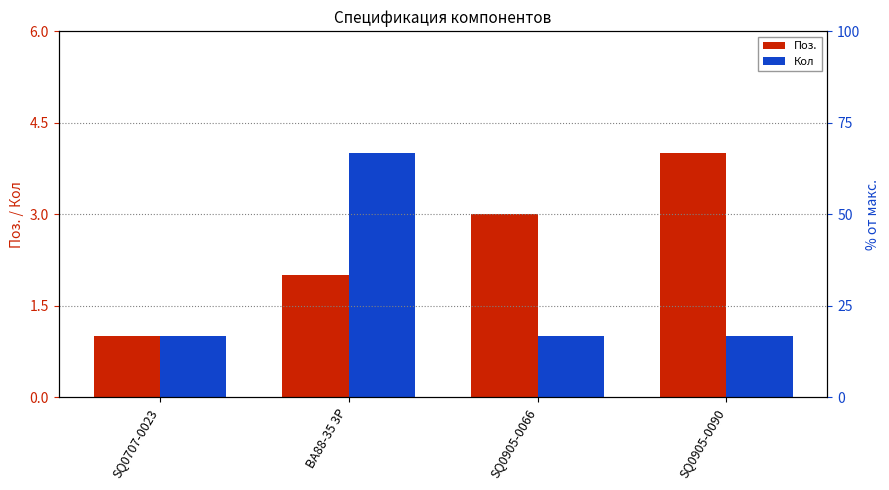

Is the value of Поз. at SQ0905-0090 greater than the value of Кол at SQ0707-0023?

Yes